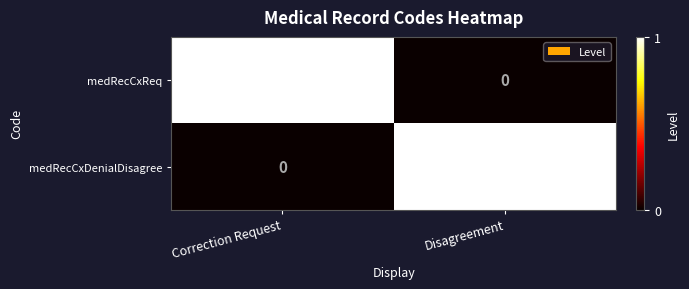

Which category has the highest value in the medRecCxDenialDisagree series?

Disagreement